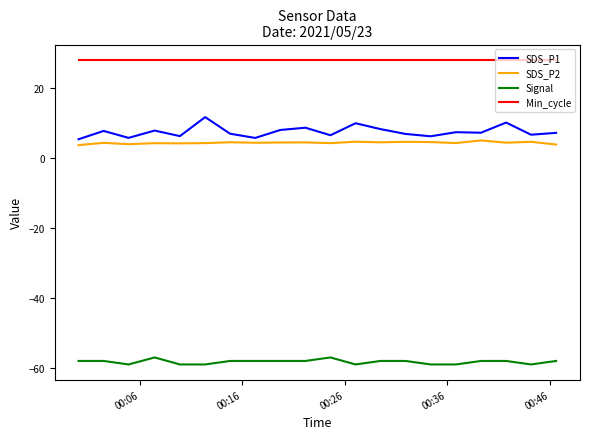

Rank the series by their maximum value, from highest to lowest.

Min_cycle, SDS_P1, SDS_P2, Signal